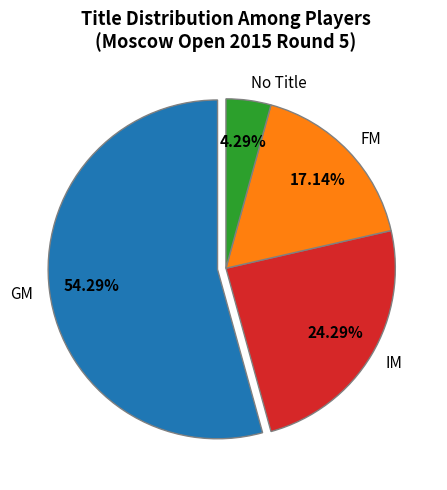

To the nearest percent, what percentage of the pie is FM?

17%